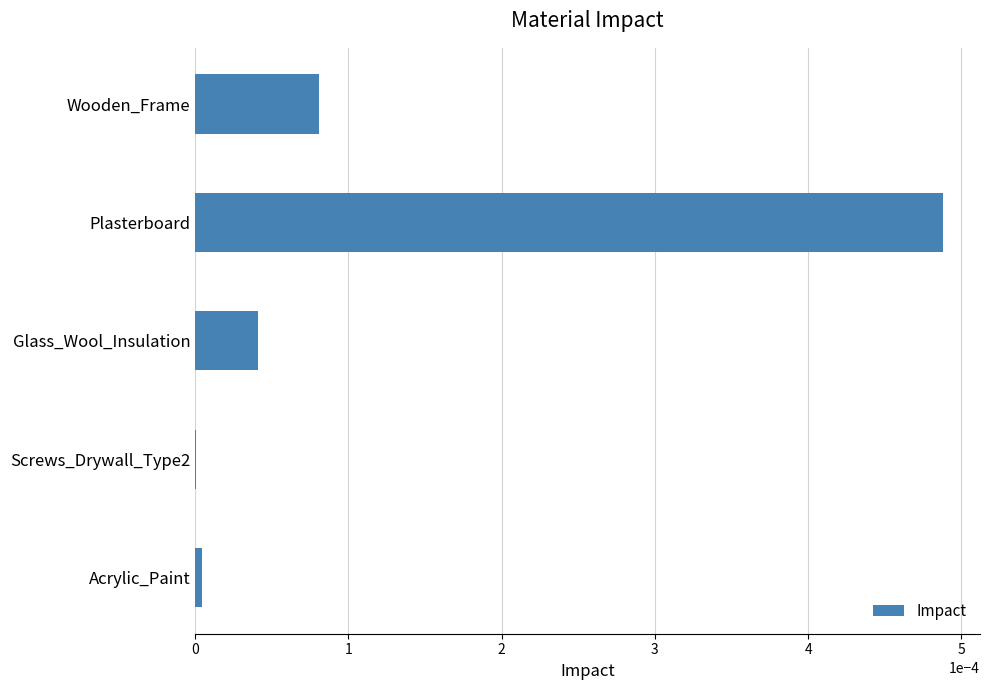

Is it true that the value at Acrylic_Paint is 0.0?

True